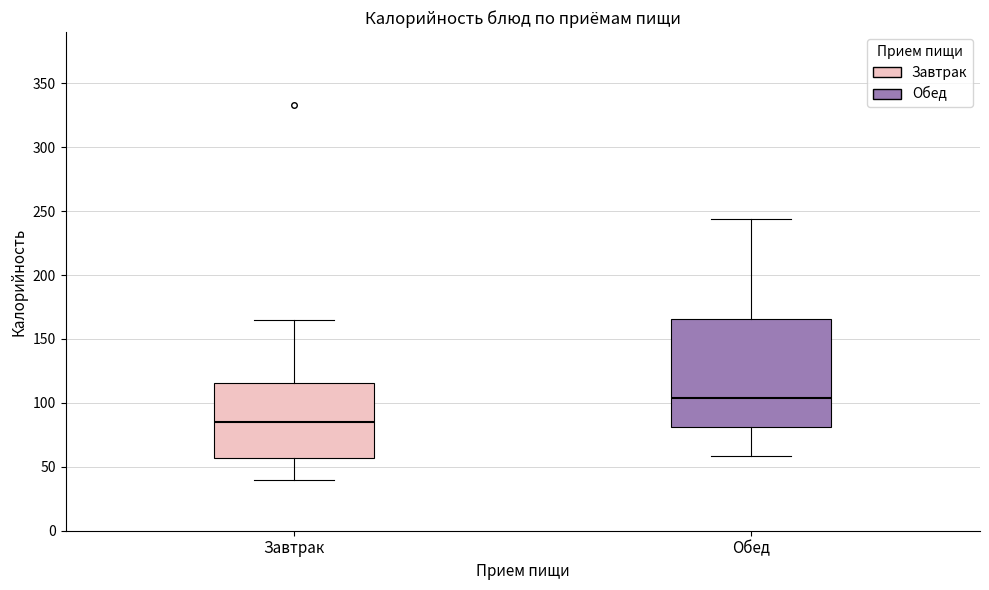

Which box has the lowest median line?

Завтрак